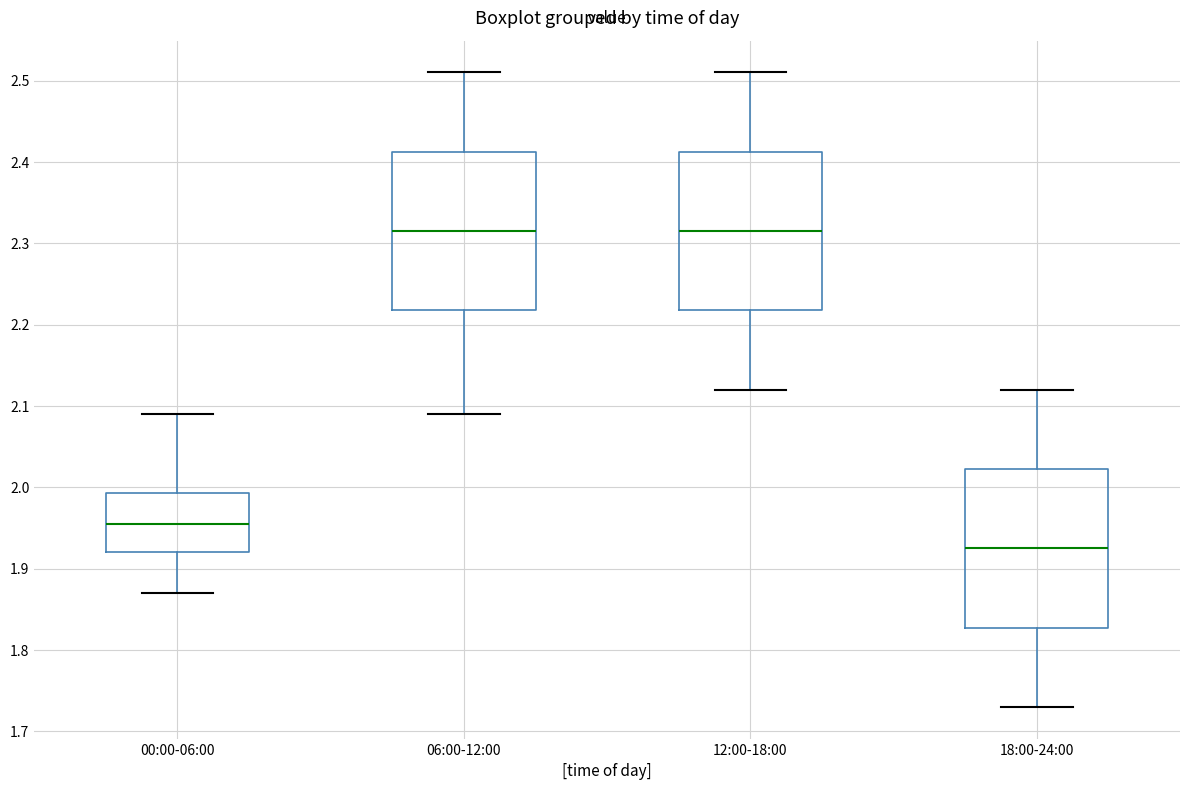

Which box's median line is the lowest?

18:00-24:00